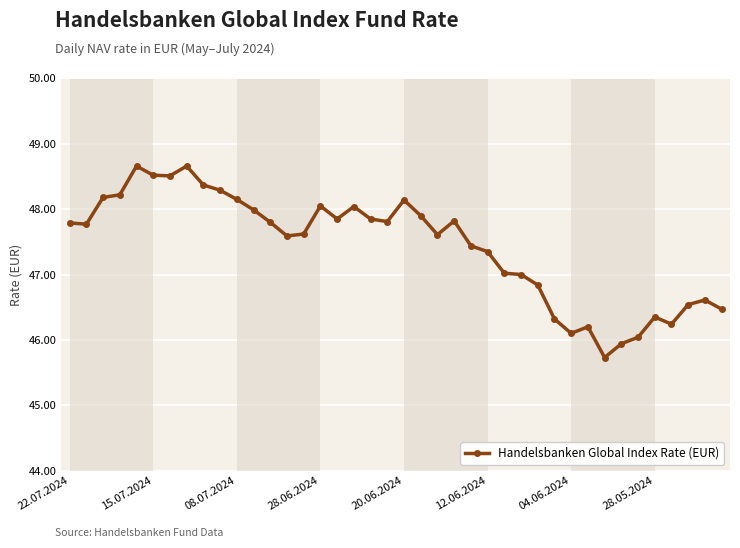

What is the minimum value shown in the chart?

45.7